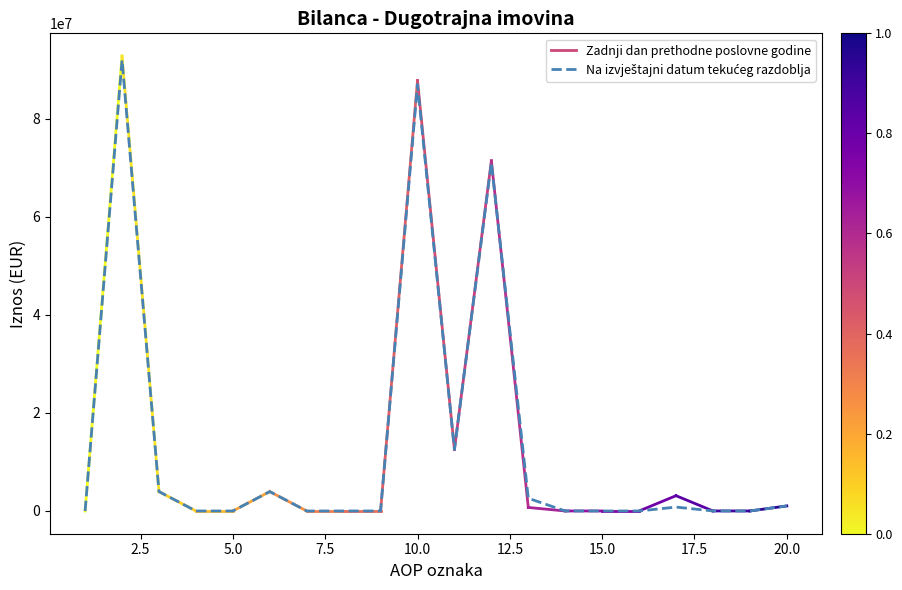

How many distinct data groups are displayed?

1